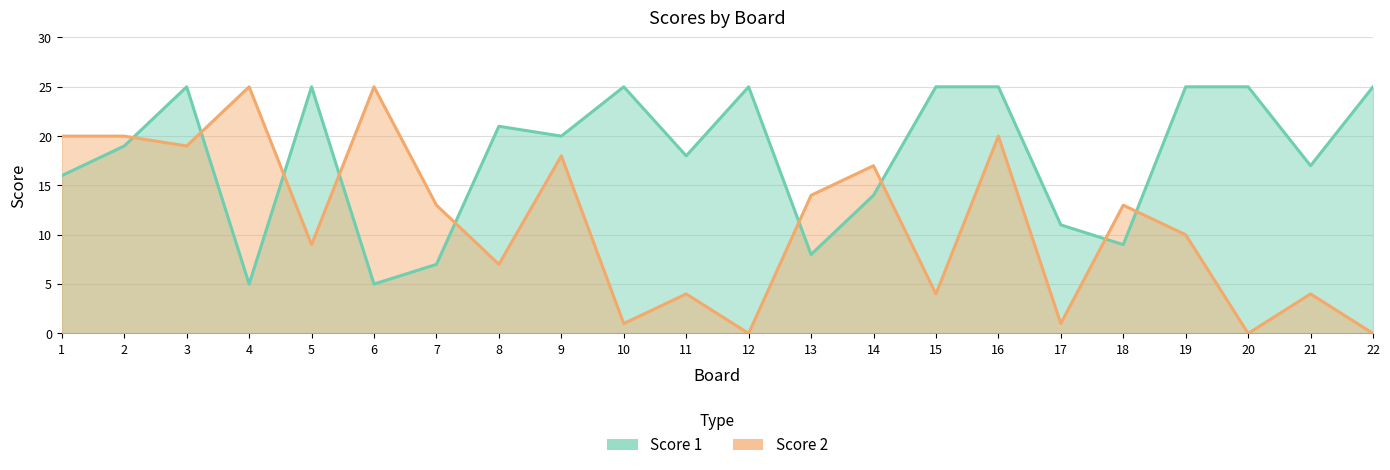

Where do Score 2 and Score 1 first cross each other?

2 and 3